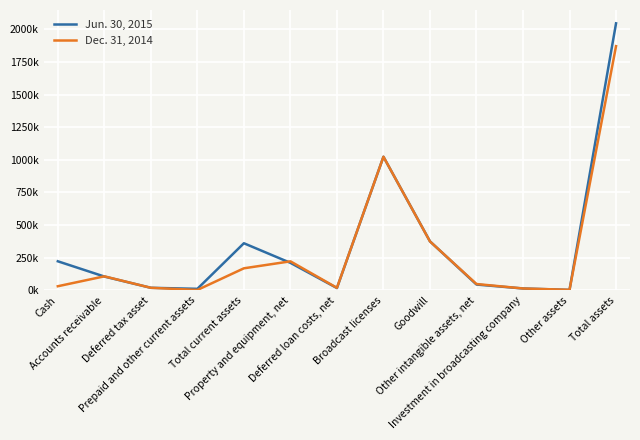

Reading left to right, extract all data points from this chart.

Jun. 30, 2015: 222183	105230	18855	10955	360421	210203	17050	1023580	374980	43874	13599	2825	2046532
Dec. 31, 2014: 30769	106692	18855	2223	168304	221811	18651	1023580	374390	47802	13599	3443	1871580